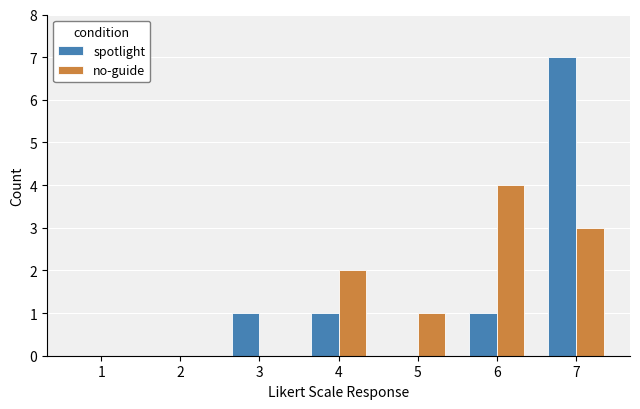

Is it true that spotlight equals 1 at 4?

True